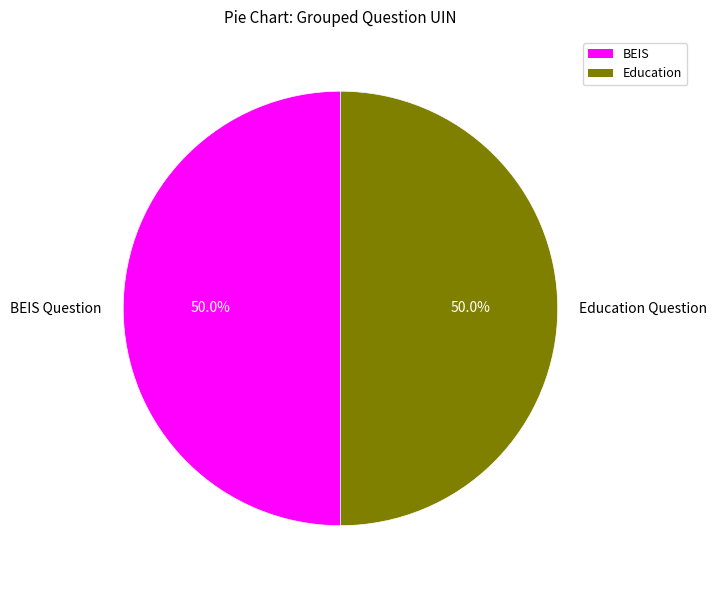

What is the ratio of the value at Education Question to the value at BEIS Question?

1.0